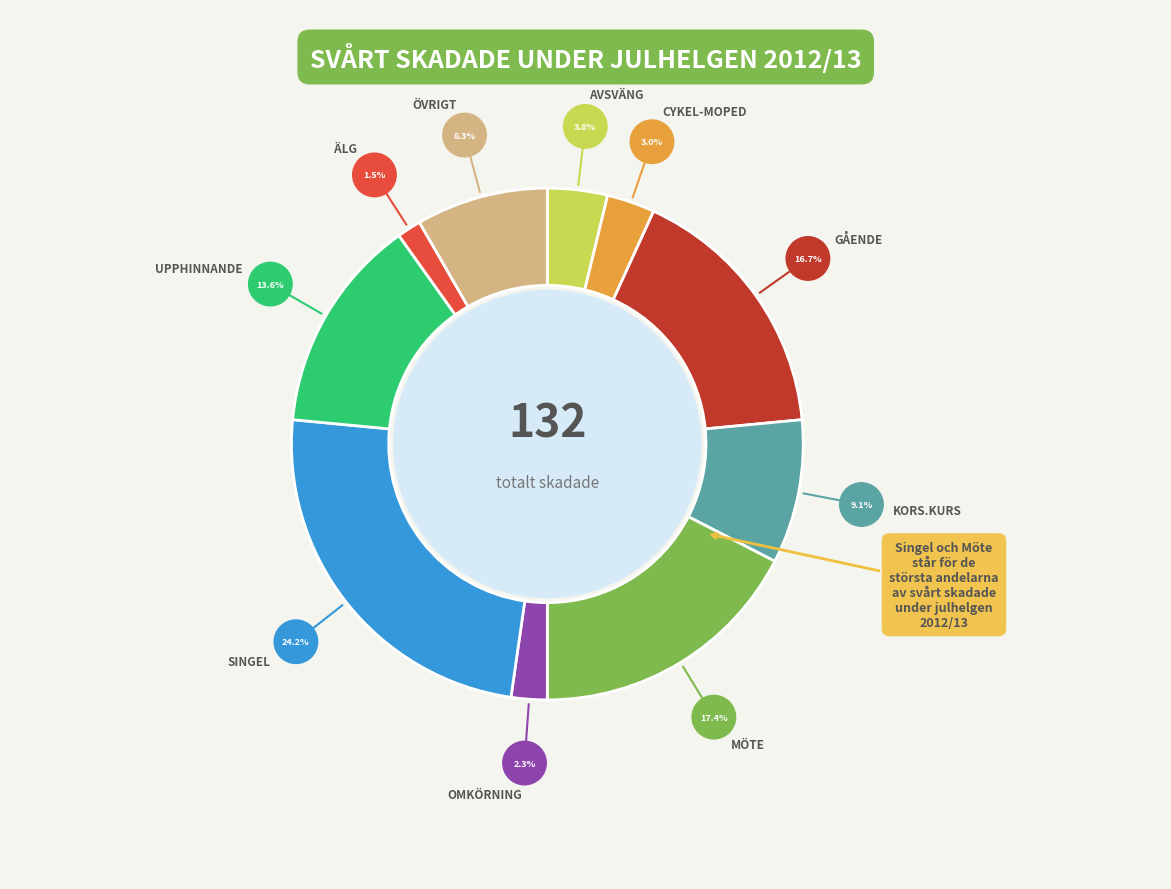

To the nearest percent, what is the difference between the largest and smallest slice percentages?

23%